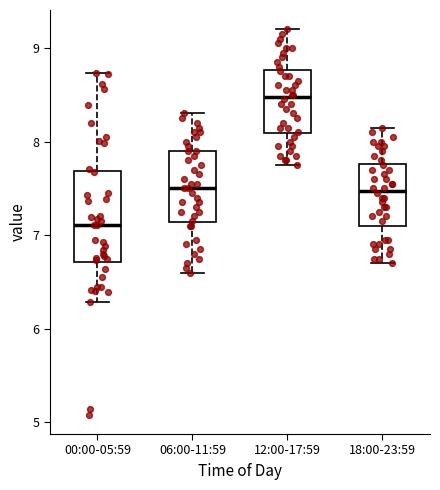

Which box's median line is the highest?

12:00-17:59